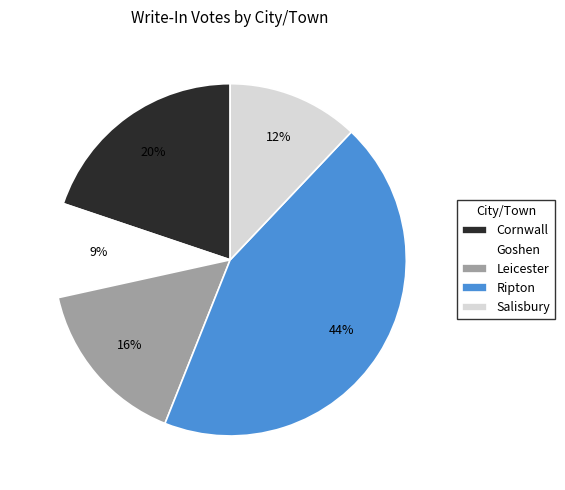

How many slices are in this pie chart?

5